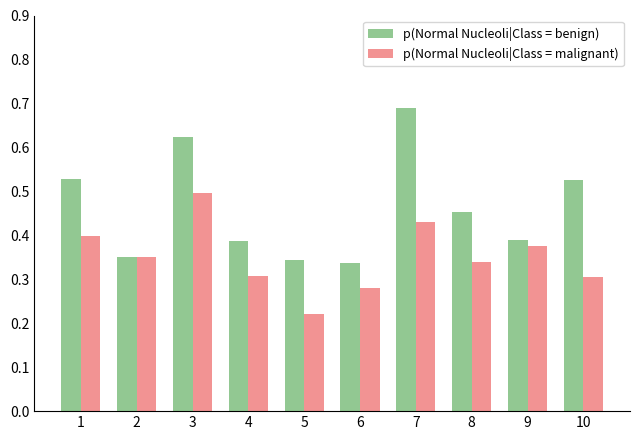

Count the number of categories in the chart.

10